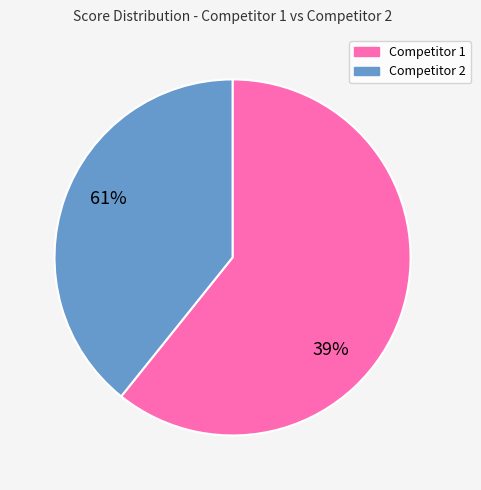

Does any single category account for the majority?

Yes